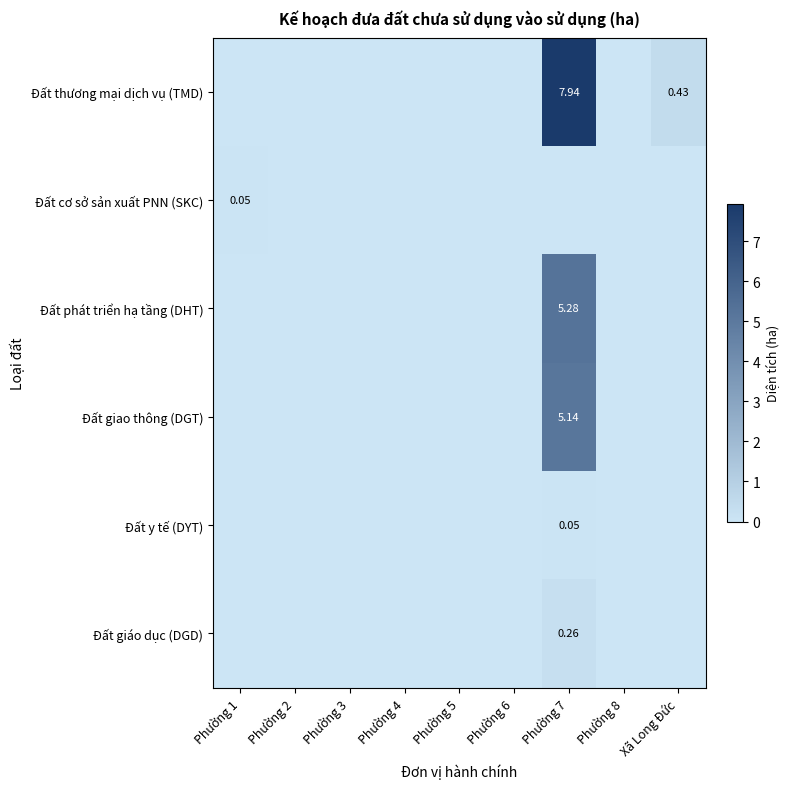

Between Phường 6 and Phường 5, which is larger?

Phường 6